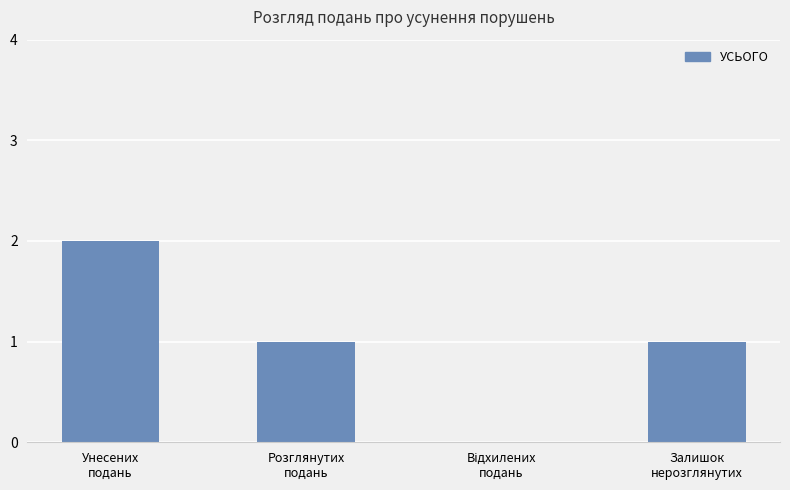

Does the chart contain stacked bars?

No